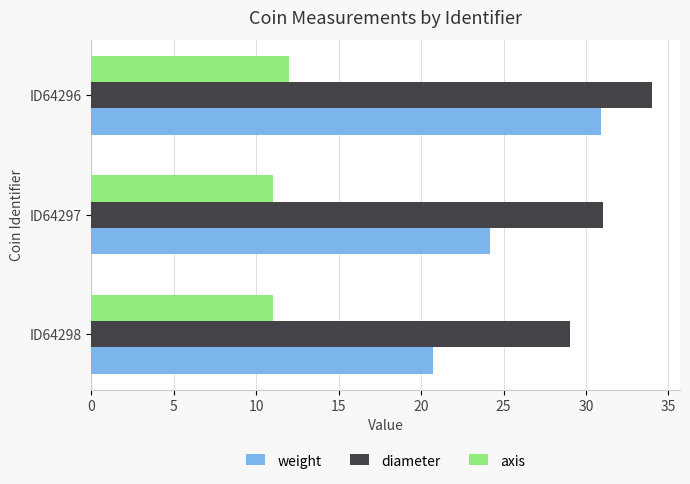

At which label is weight closest to 25?

ID64297